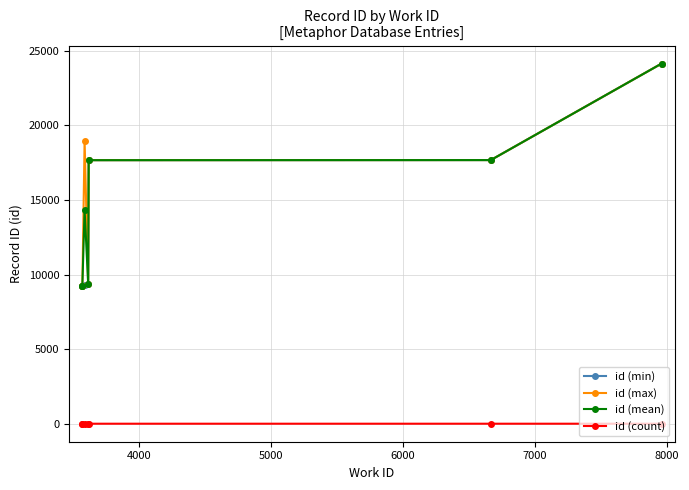

What is the highest value of the id (max) series?

24144